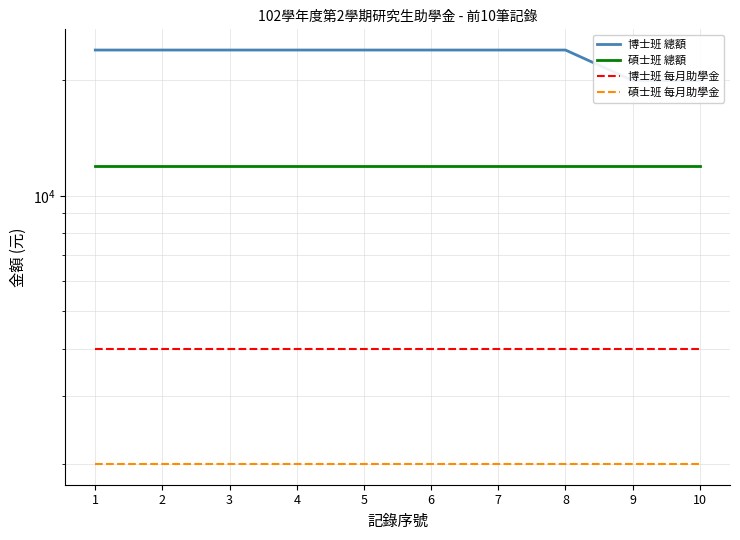

Reading left to right, transcribe all the data shown in this chart.

博士班 總額: 1=24000	2=24000	3=24000	4=24000	5=24000	6=24000	7=24000	8=24000	9=20000	10=20000
碩士班 總額: 1=12000	2=12000	3=12000	4=12000	5=12000	6=12000	7=12000	8=12000	9=12000	10=12000
博士班 每月助學金: 1=4000	2=4000	3=4000	4=4000	5=4000	6=4000	7=4000	8=4000	9=4000	10=4000
碩士班 每月助學金: 1=2000	2=2000	3=2000	4=2000	5=2000	6=2000	7=2000	8=2000	9=2000	10=2000